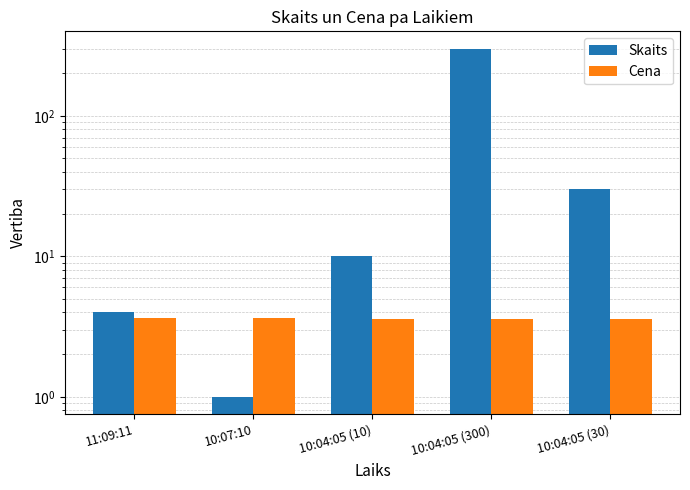

Rank the series at 11:09:11 from lowest to highest value.

Cena, Skaits